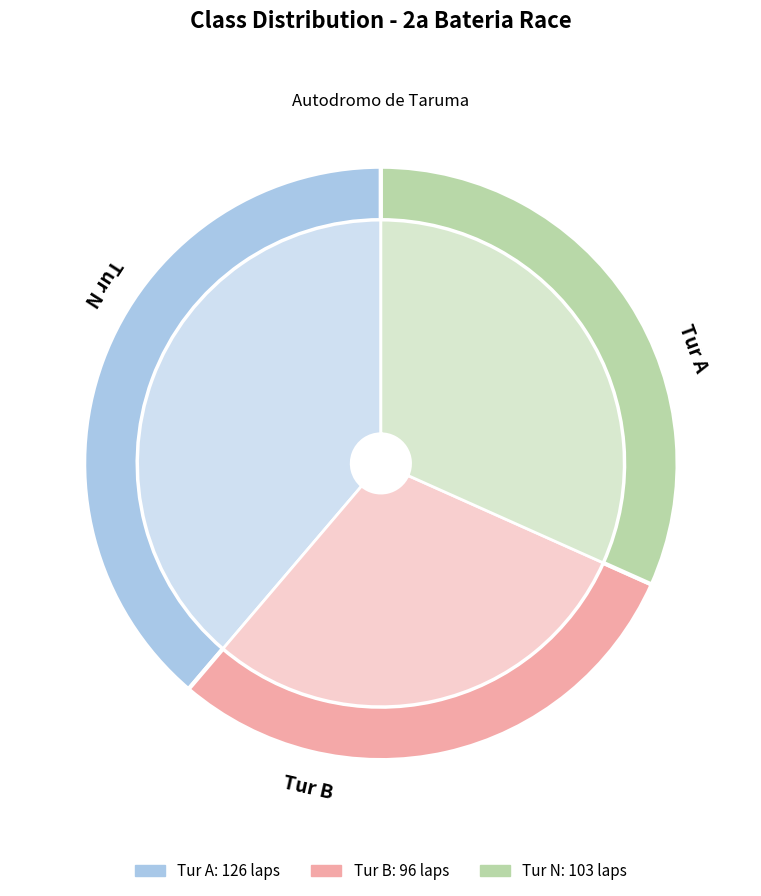

Between Tur N and Tur A, which is larger?

Tur N